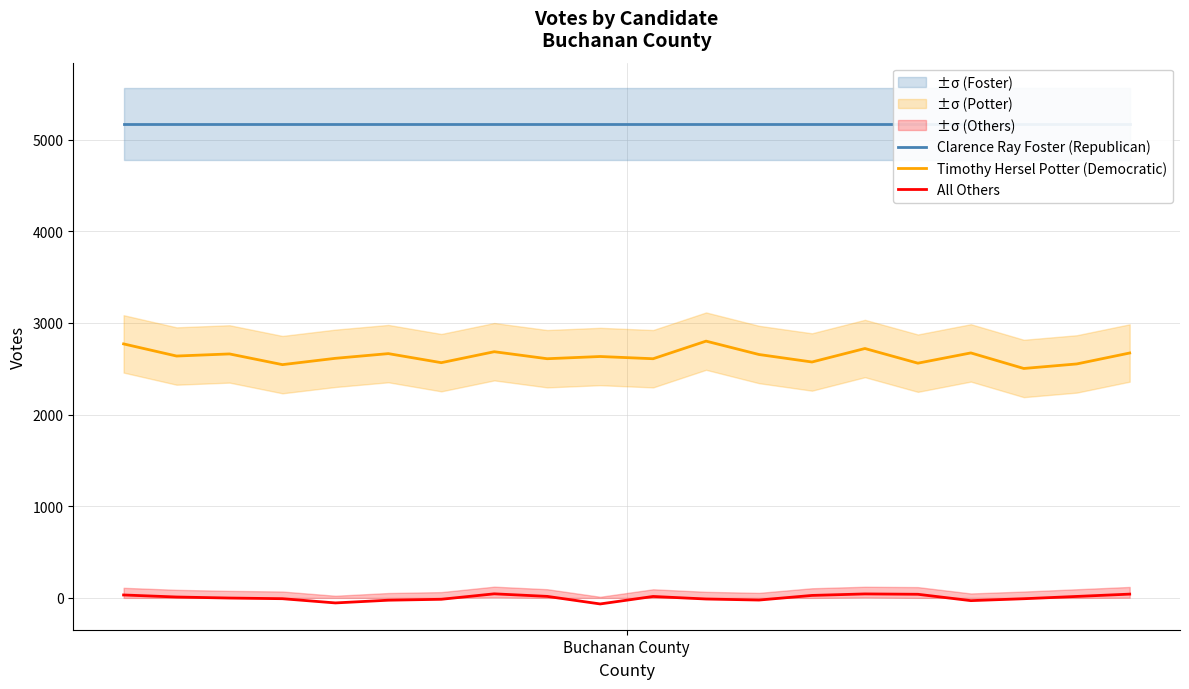

List the series in order of their peak value, highest first.

Clarence Ray Foster (Republican), Timothy Hersel Potter (Democratic), All Others